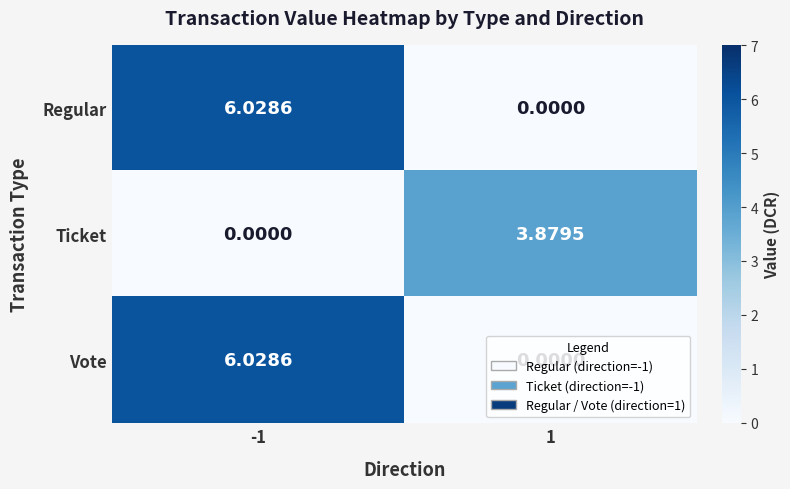

Between -1 and 1, which is larger?

-1